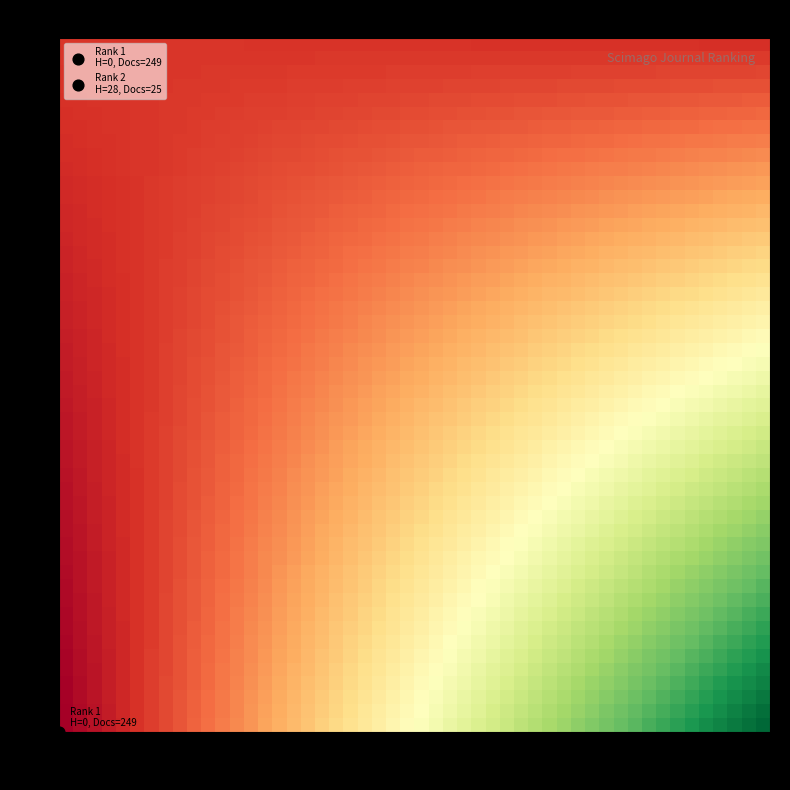

Count the Australian orthodontic journal (Rank 1) values in the range 0 to 249.

2